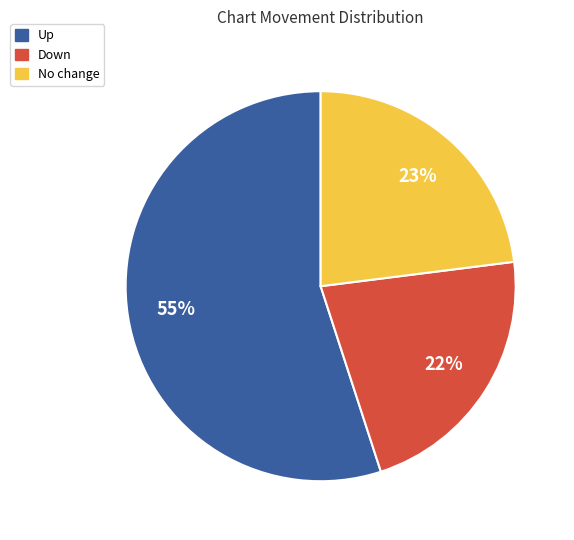

Count the number of slices in the pie.

3